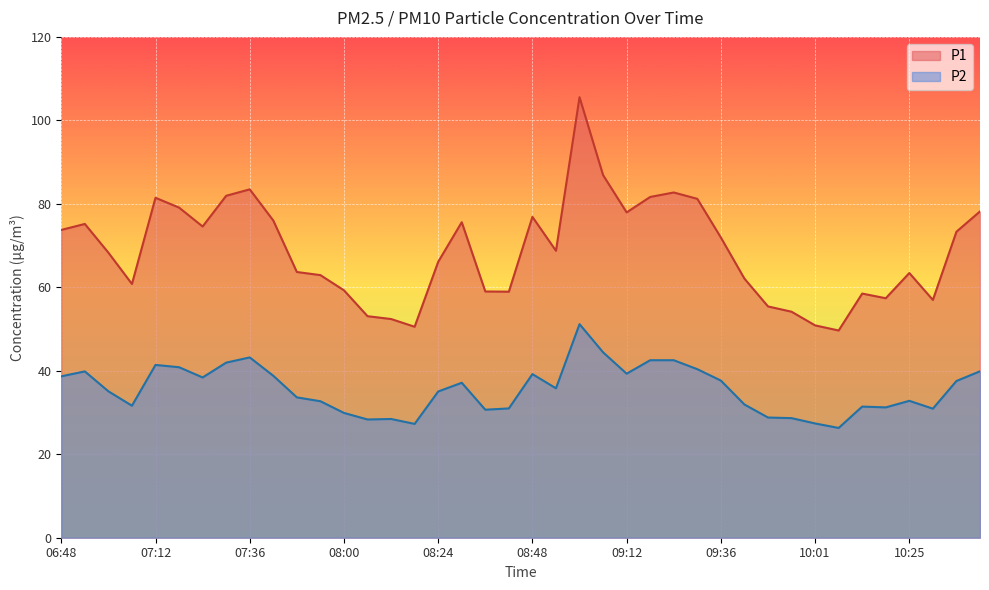

True or false: P2 has a value of 40.5 at 08:42.

False